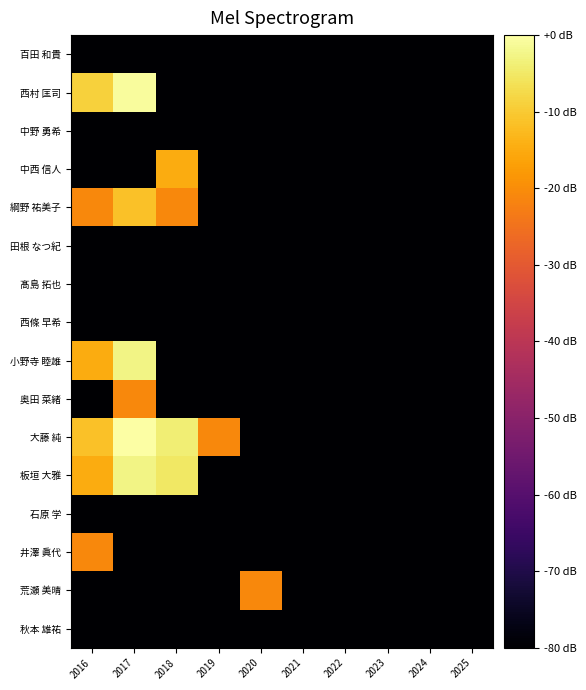

What is the total value across all series at 2024?

-1280.0